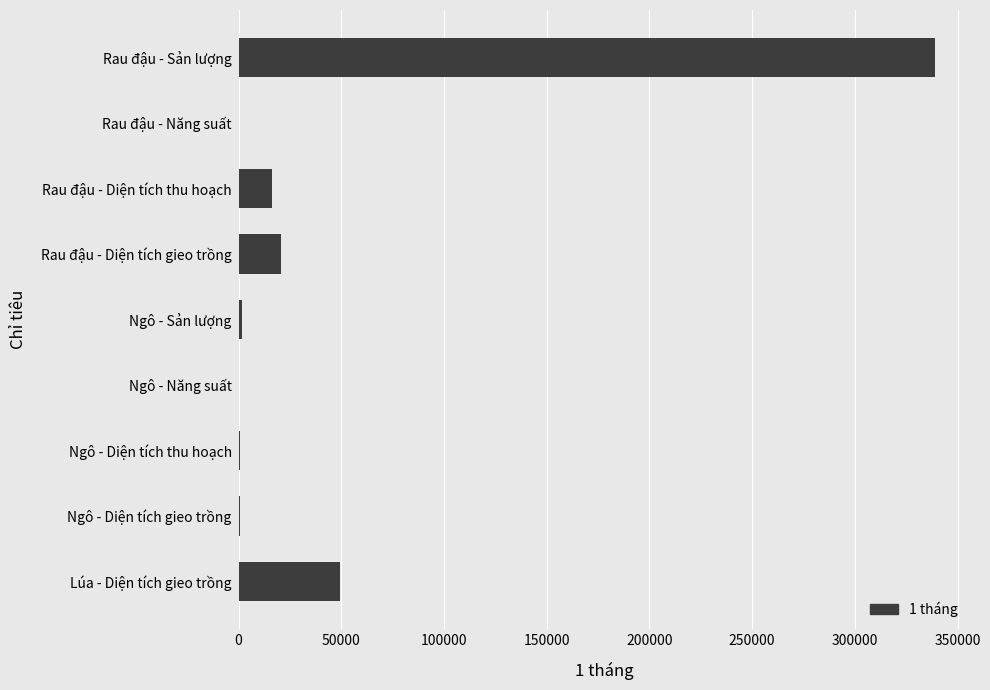

Between Ngô - Diện tích thu hoạch and Rau đậu - Sản lượng, which is larger?

Rau đậu - Sản lượng